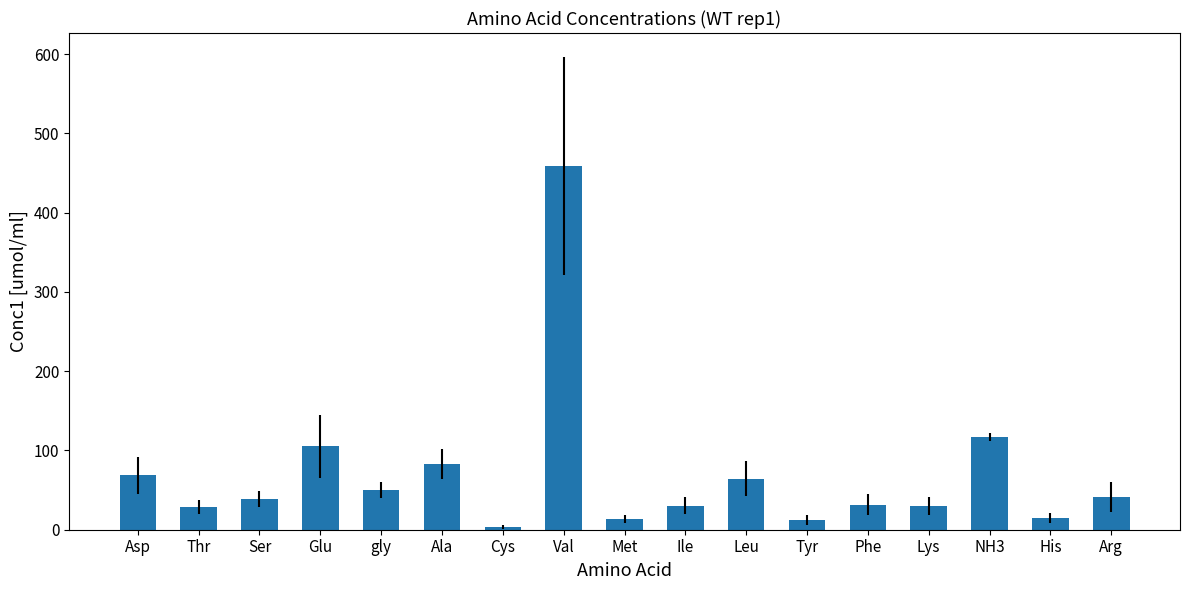

What is the sum of all values?

1193.0